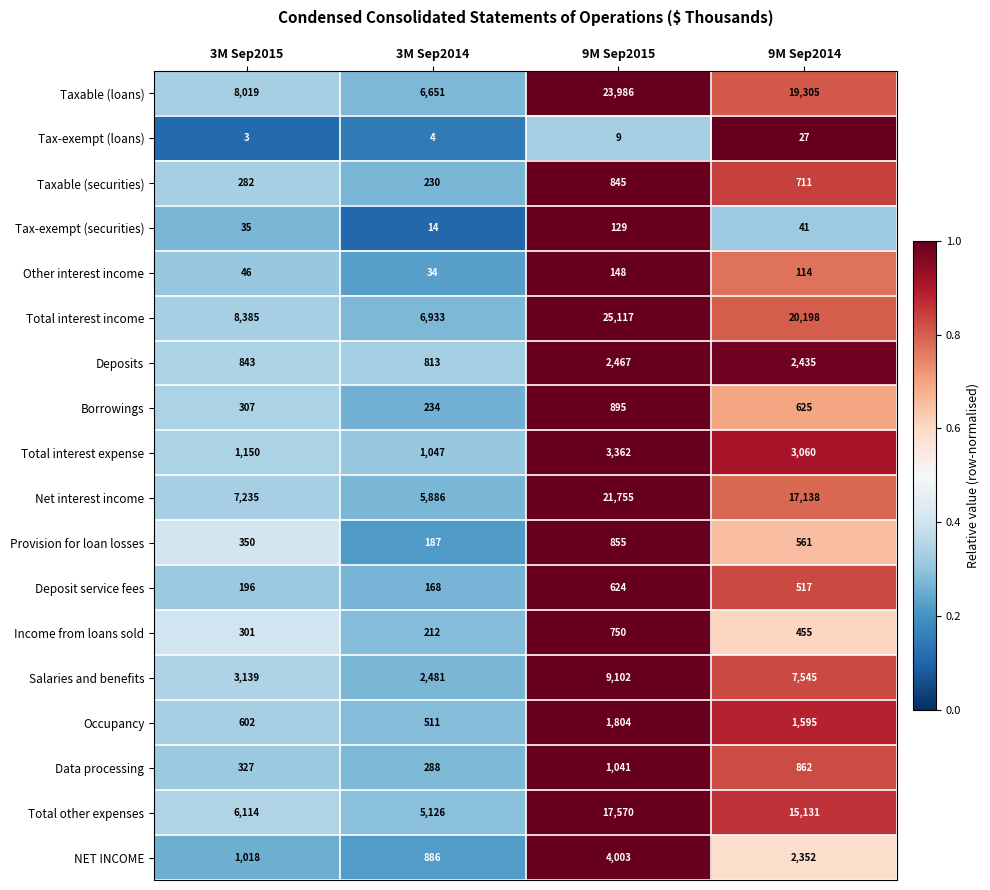

Is it true that Taxable (loans) equals 32568 at 9M Sep2014?

False